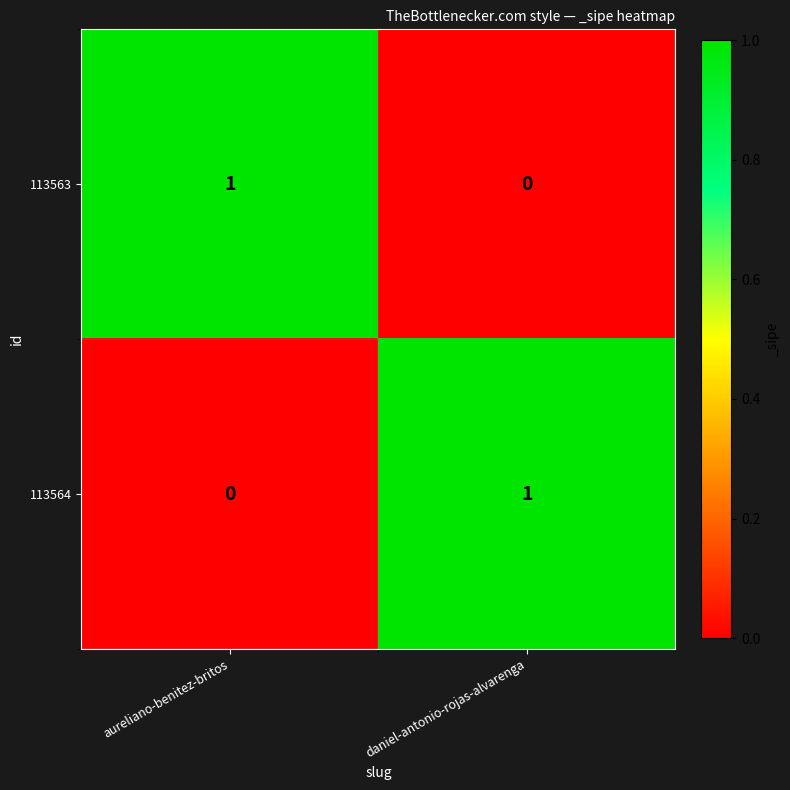

What is the greatest value displayed?

1